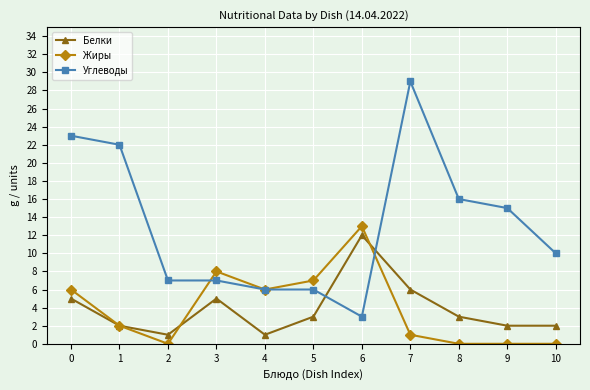

Which series has the largest range (max minus min)?

Углеводы